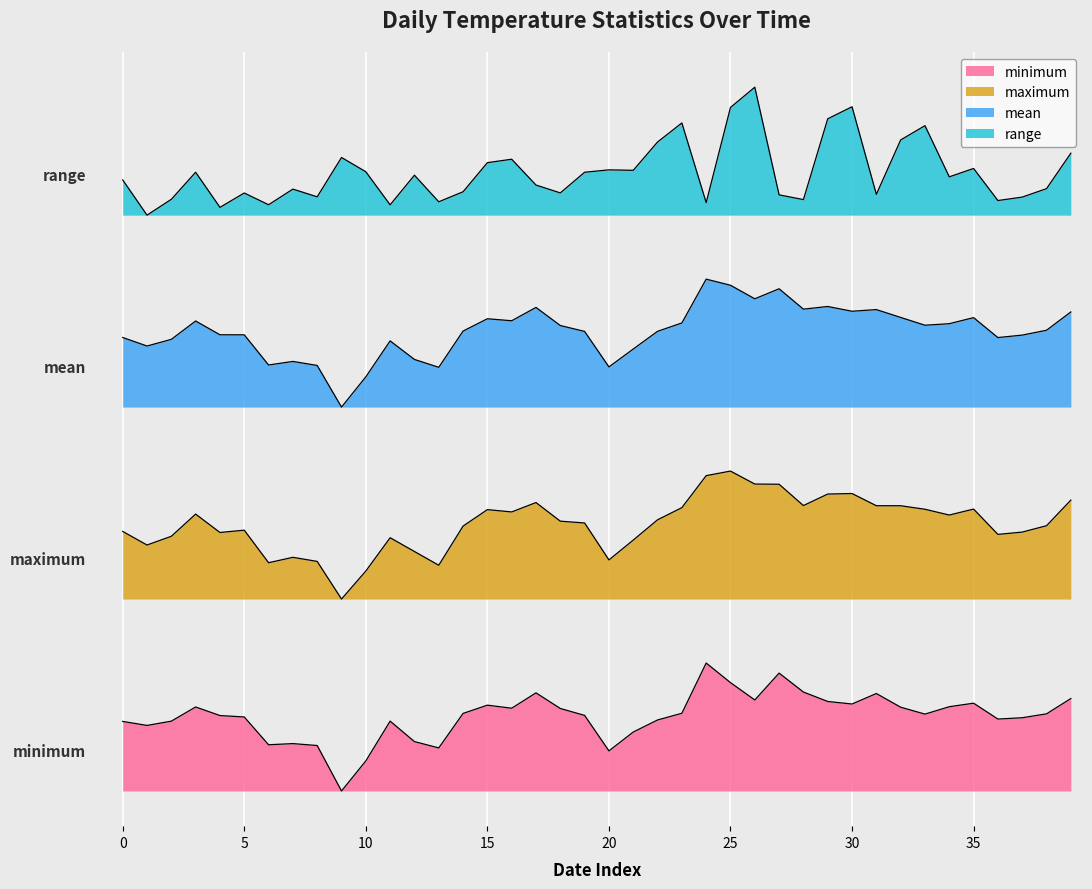

True or false: range and minimum intersect in this chart.

False